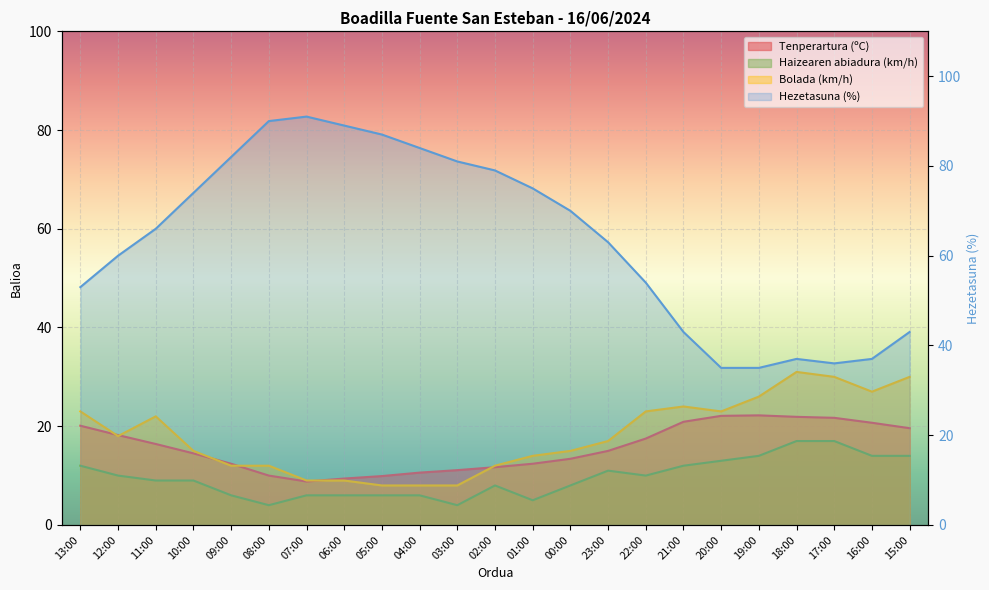

At which category does the chart reach its minimum across all series?

08:00